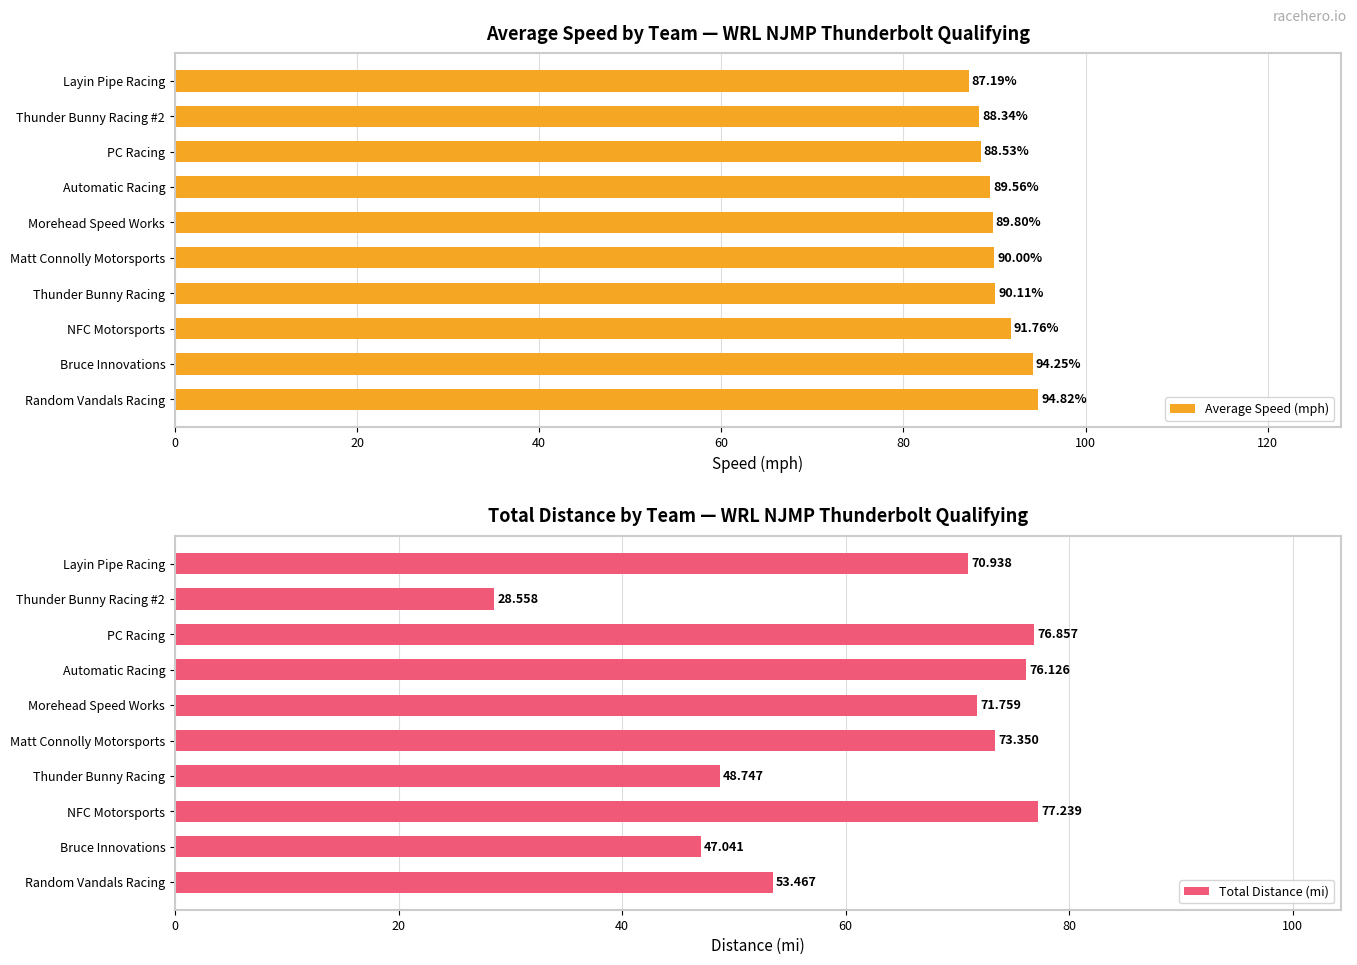

How many values in the Average Speed (mph) series are below 90?

5